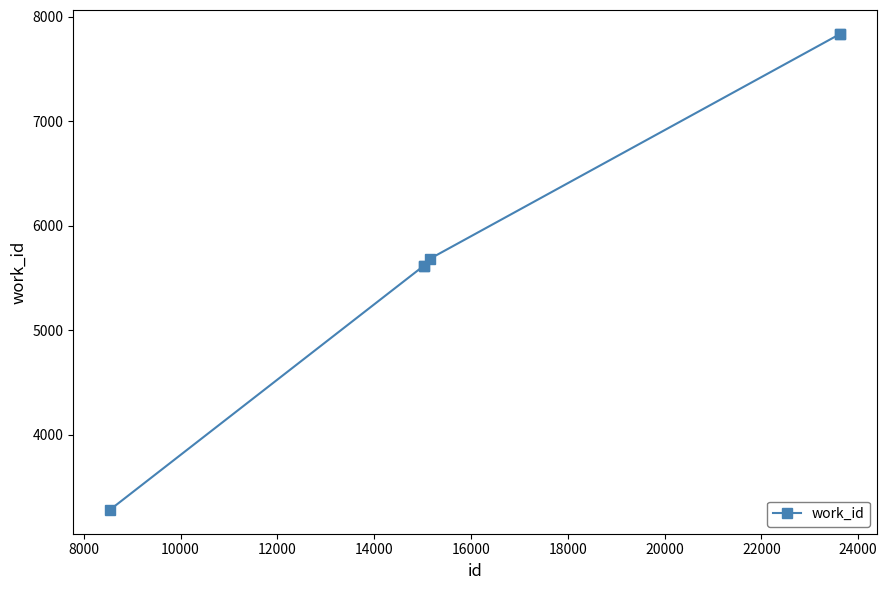

What is the value of the 4th point from the left?

5685